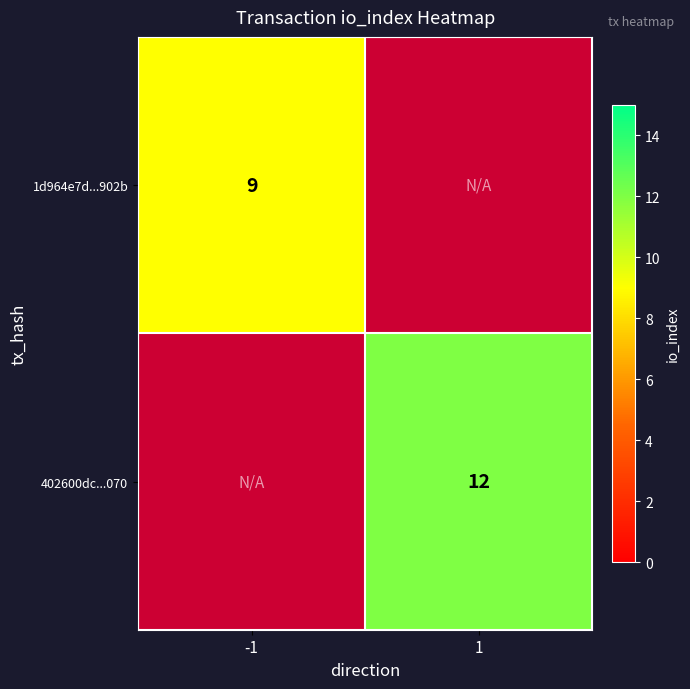

Which label corresponds to the smallest value in the chart?

-1